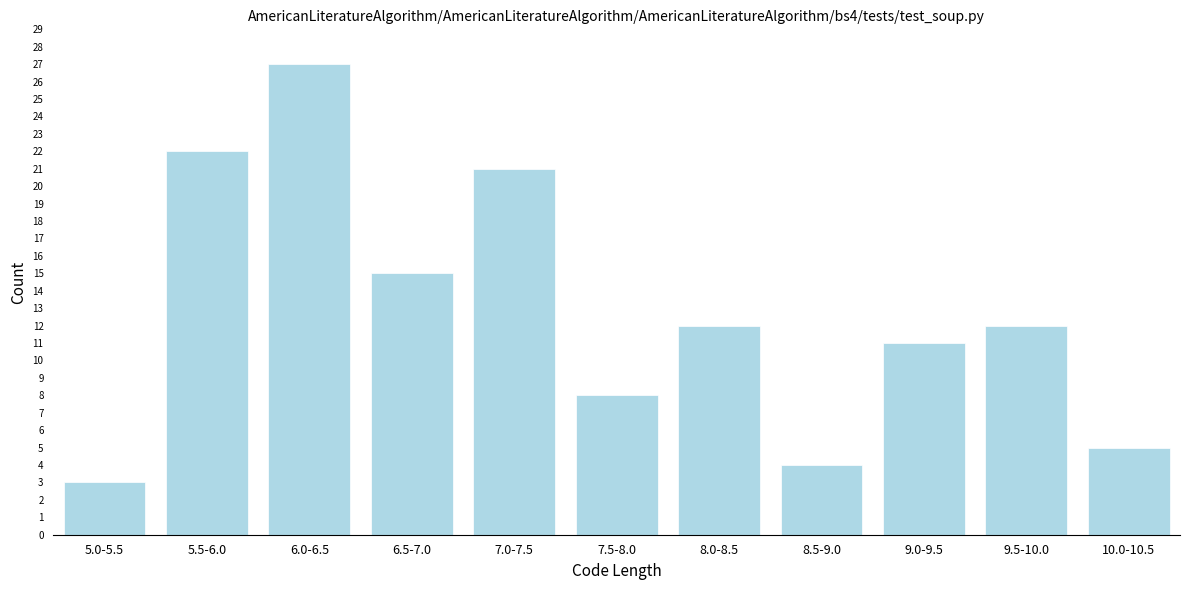

Reading left to right, transcribe all the data shown in this chart.

5.0-5.5=3	5.5-6.0=22	6.0-6.5=27	6.5-7.0=15	7.0-7.5=21	7.5-8.0=8	8.0-8.5=12	8.5-9.0=4	9.0-9.5=11	9.5-10.0=12	10.0-10.5=5